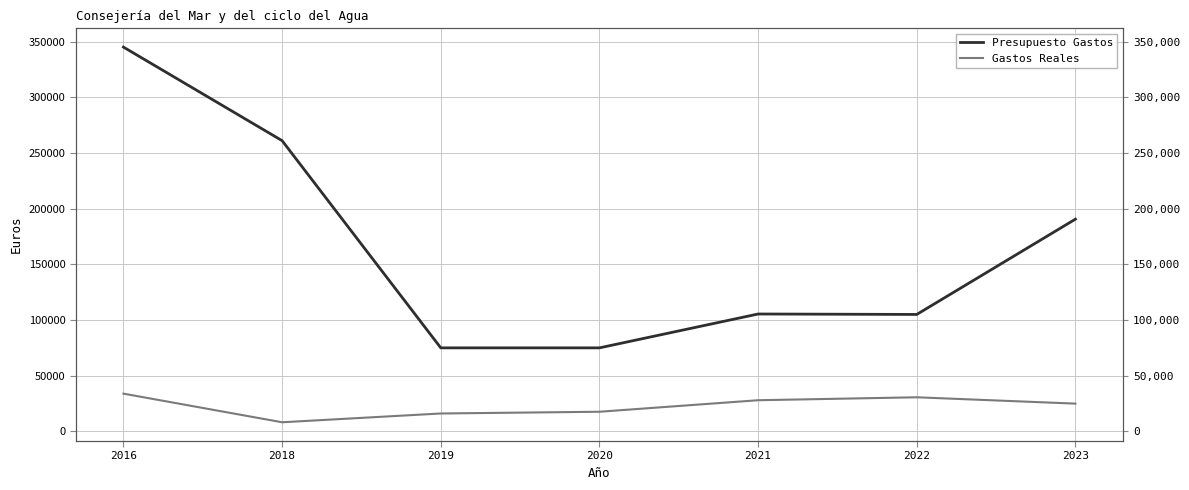

True or false: Presupuesto Gastos and Gastos Reales intersect in this chart.

False